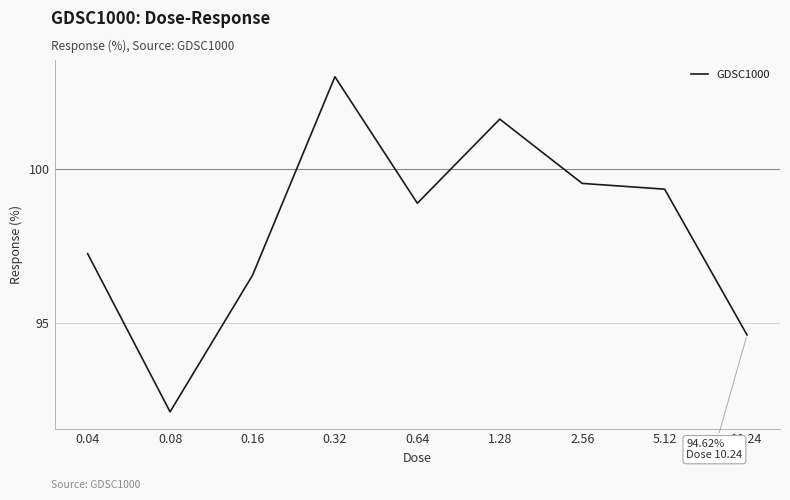

What is the difference between the second highest and minimum values?

9.5